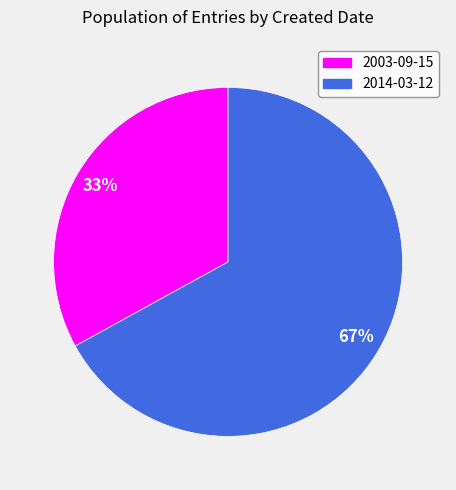

To the nearest percent, what percentage of the pie is 2003-09-15?

33%